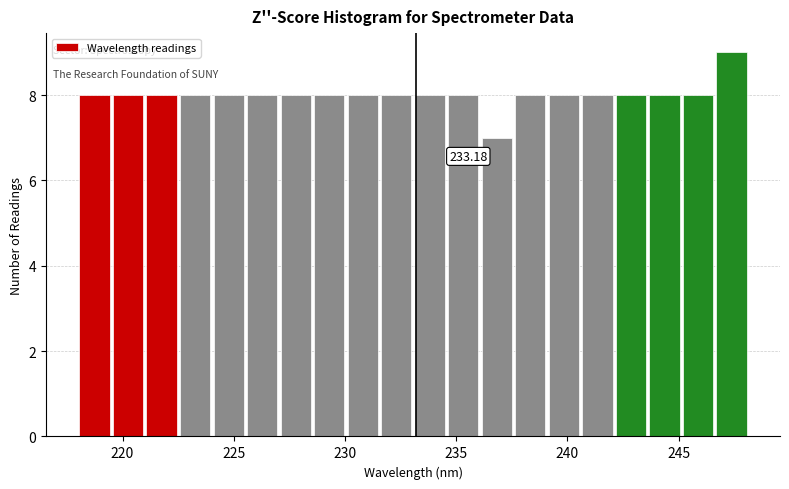

Around what value on the x-axis is the tallest bar? Give the approximate position of its centre, as read against the axis.

247.5